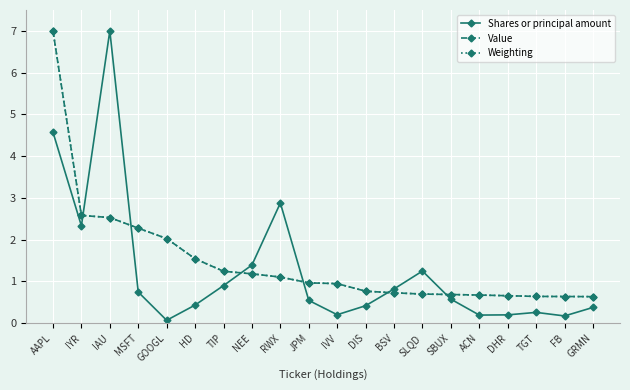

How many times do Shares or principal amount and Weighting cross each other?

6